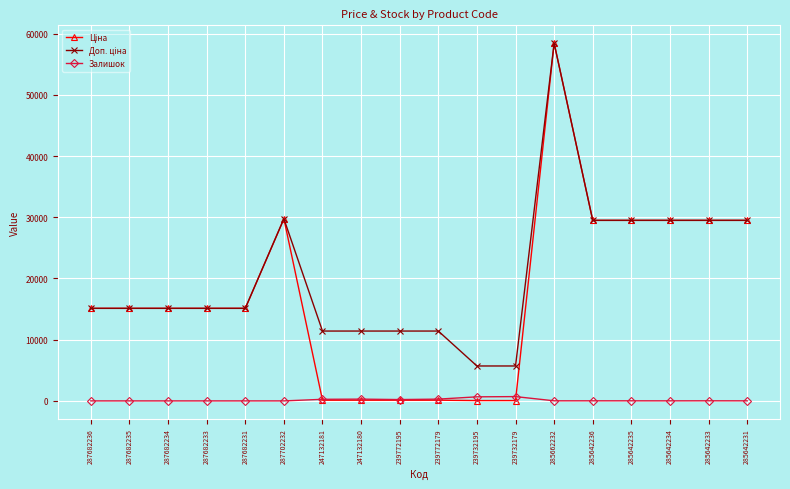

How many lines are shown in the chart?

3